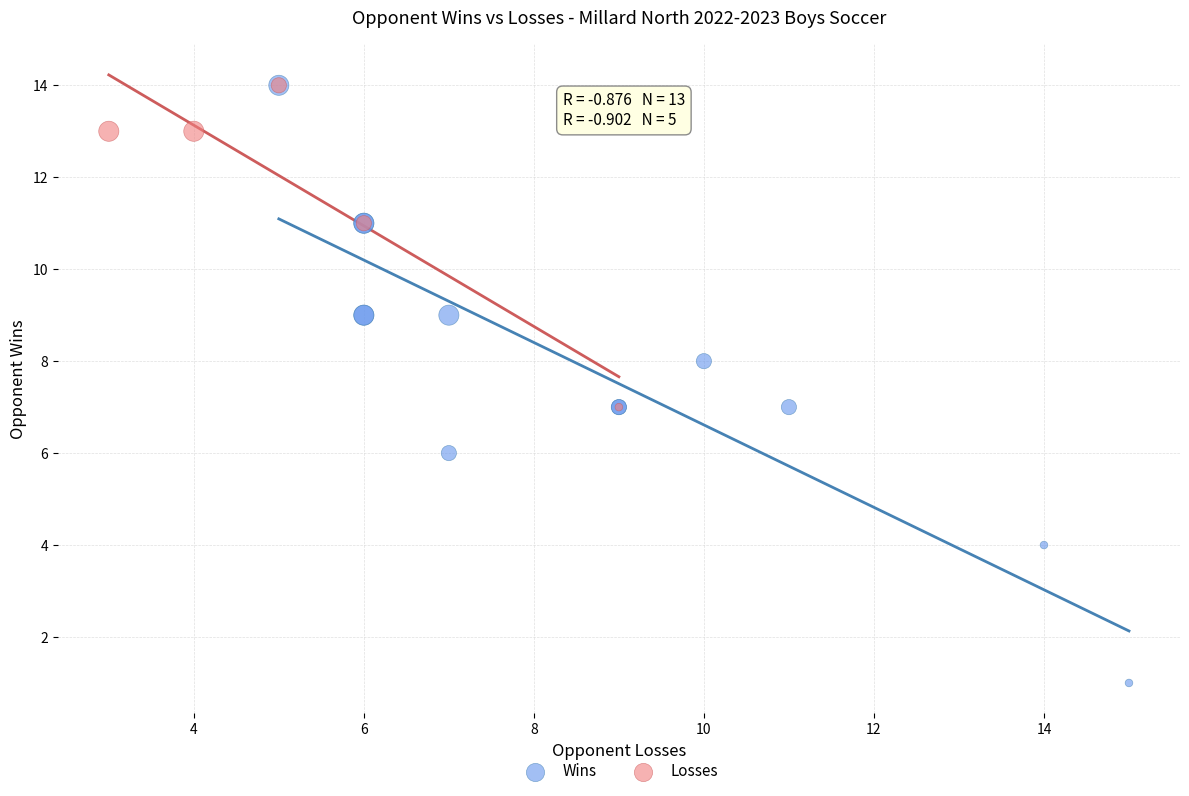

Which series has the widest spread of Y values?

Wins